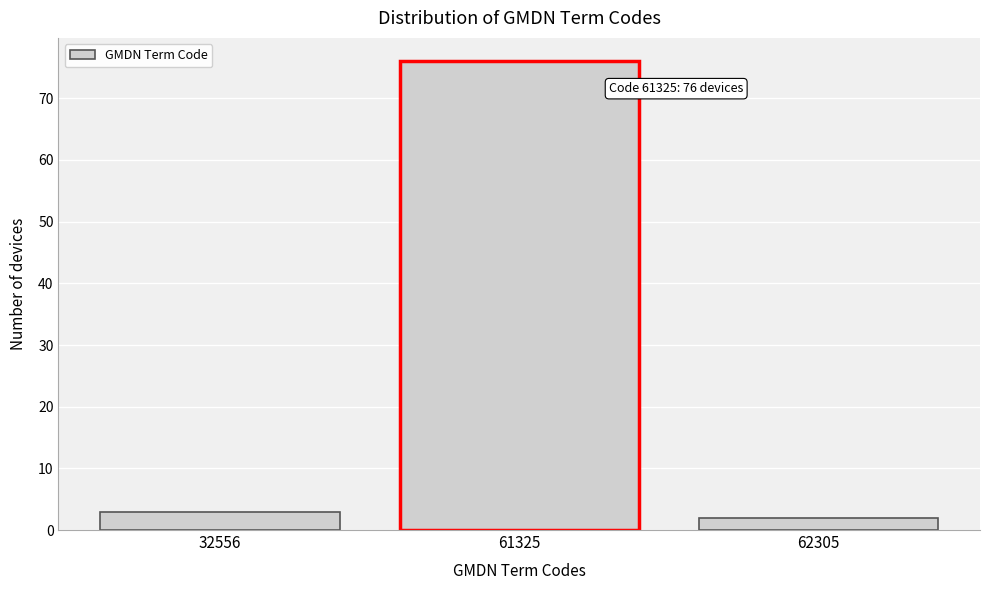

Reading left to right, transcribe all the data shown in this chart.

3	76	2